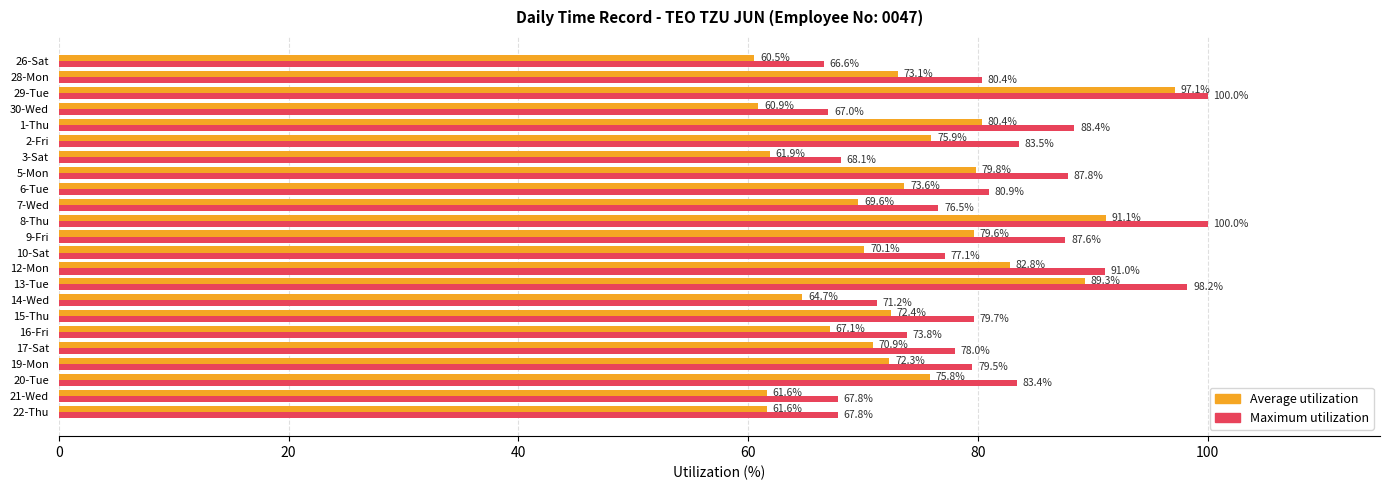

Which label corresponds to the smallest value in the chart?

26-Sat